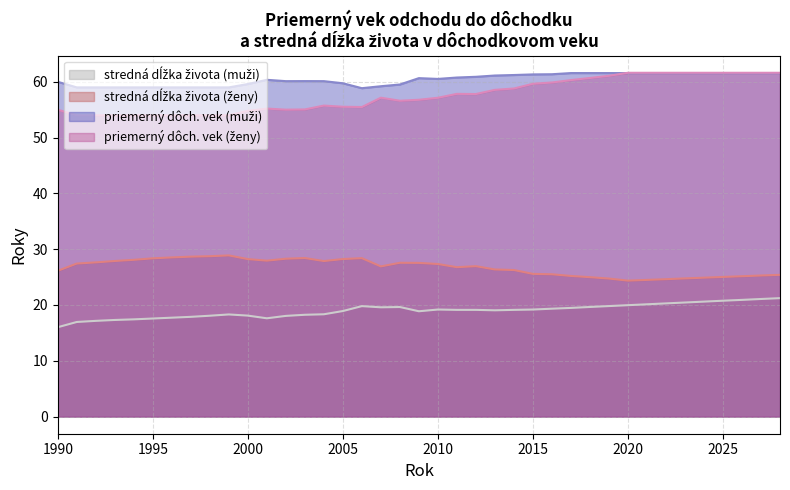

What are all the series names shown in the legend?

stredná dĺžka života (muži), stredná dĺžka života (ženy), priemerný dôch. vek (muži), priemerný dôch. vek (ženy)